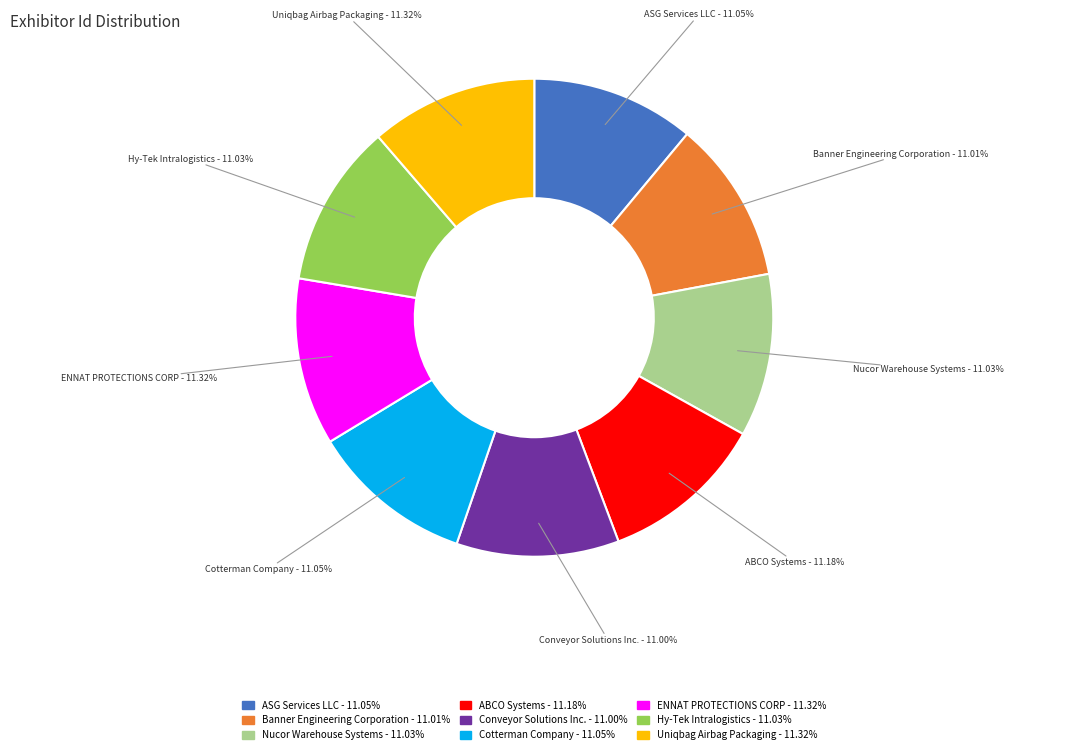

Approximately how many times larger is the value at Banner Engineering Corporation compared to Cotterman Company?

1.0